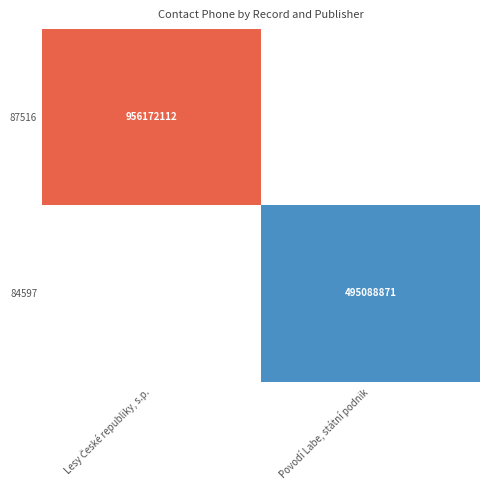

The 87516 series shows 1706633794.4 at Lesy České republiky, s.p.. True or false?

False